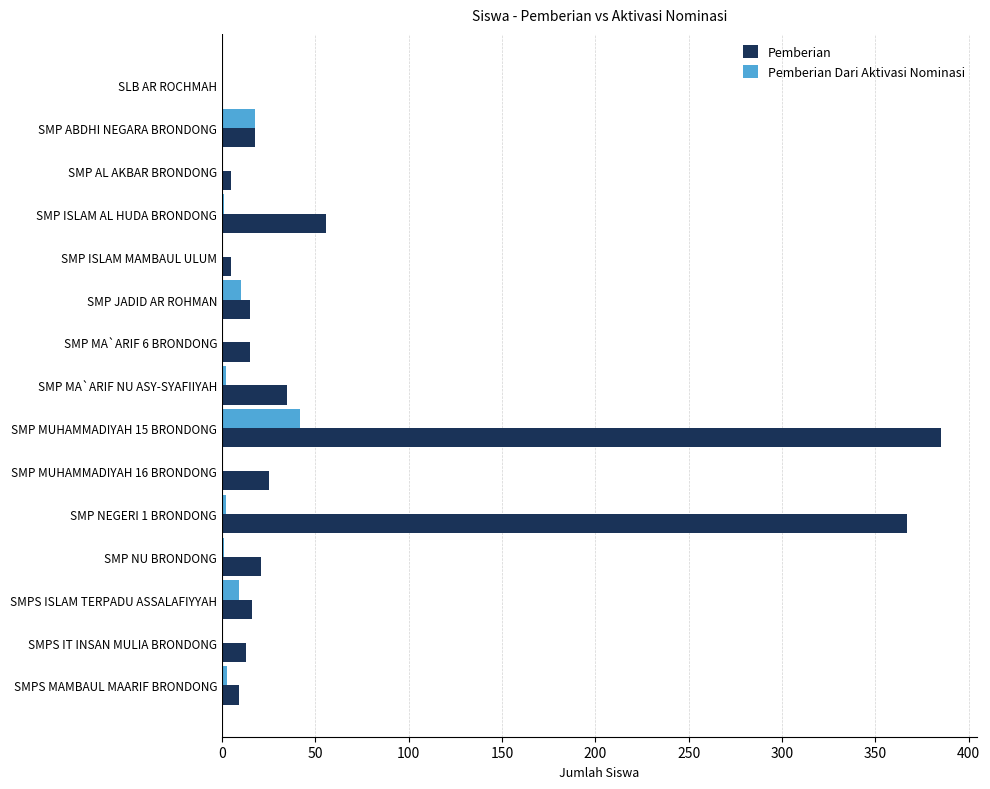

The value of Pemberian Dari Aktivasi Nominasi at SMPS IT INSAN MULIA BRONDONG is 0. True or false?

True